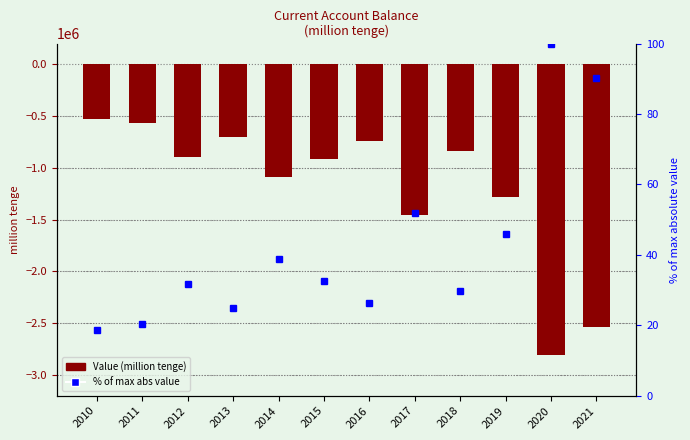

What are all the series names shown in the legend?

Value (million tenge), % of max abs